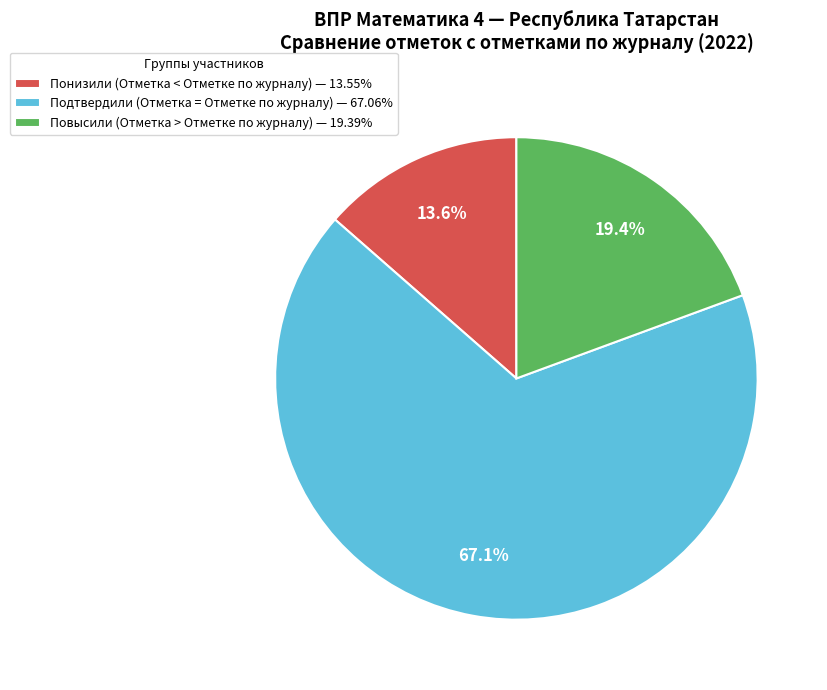

How many slices are in this pie chart?

3